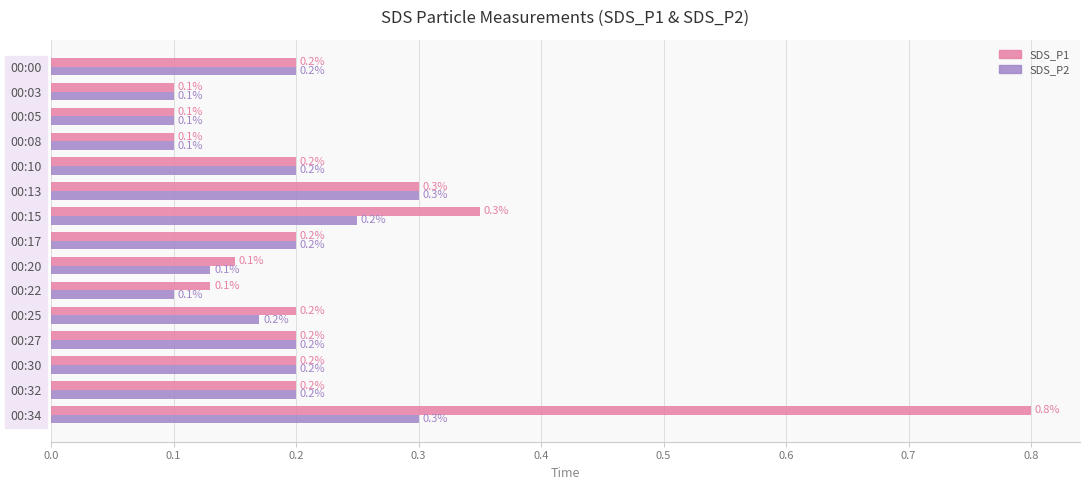

What is the maximum value shown in the chart?

0.8